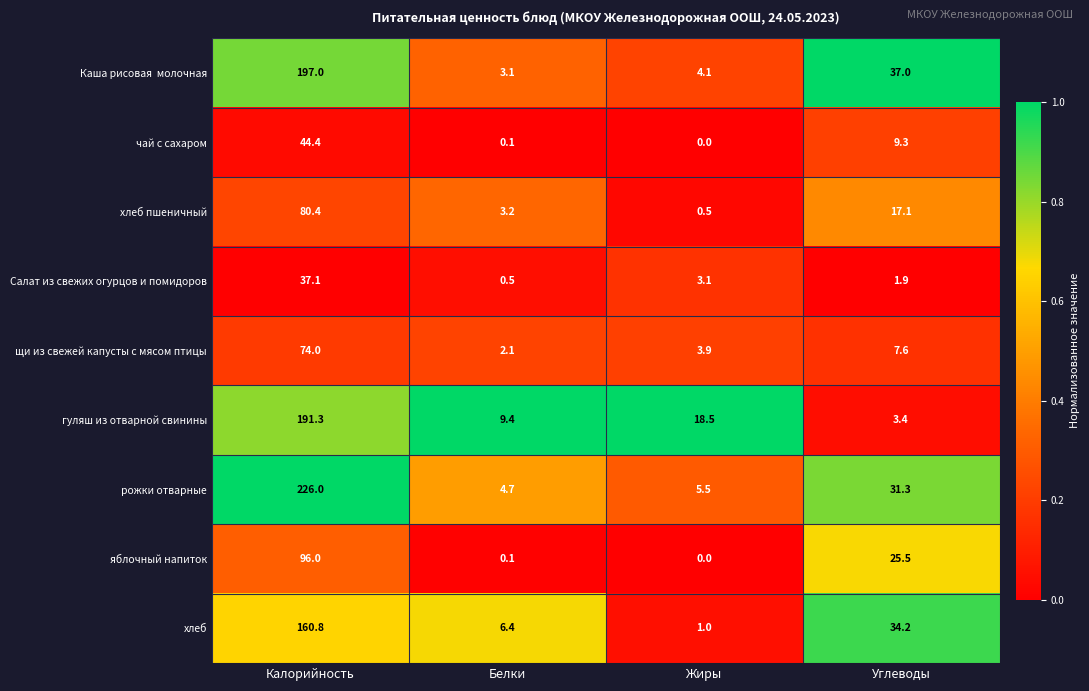

What is the difference between the чай с сахаром values at Углеводы and Калорийность?

35.1